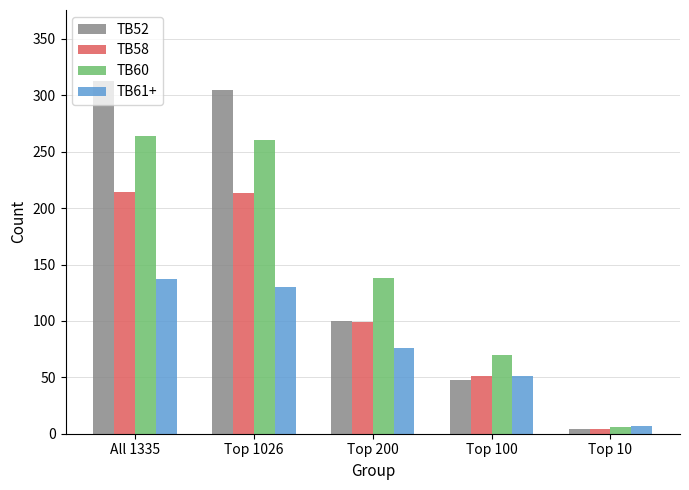

What is the difference between the second highest and minimum values in the TB61+ series?

123